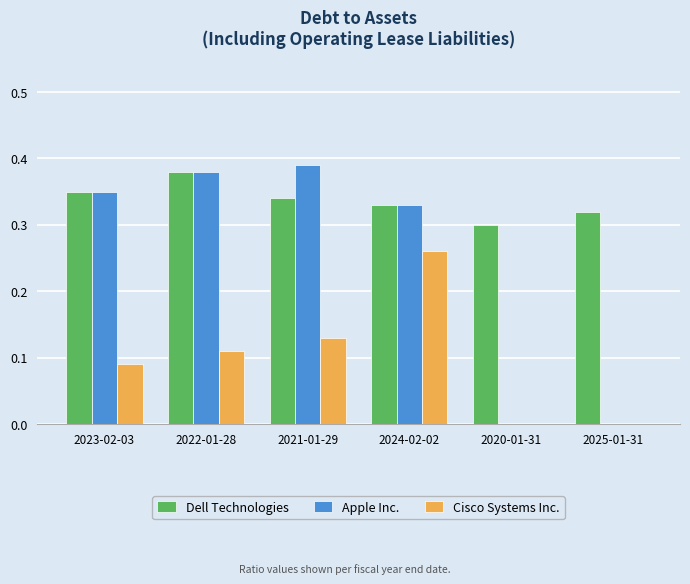

Between 2022-01-28 and 2024-02-02, which series saw the biggest shift?

Cisco Systems Inc.